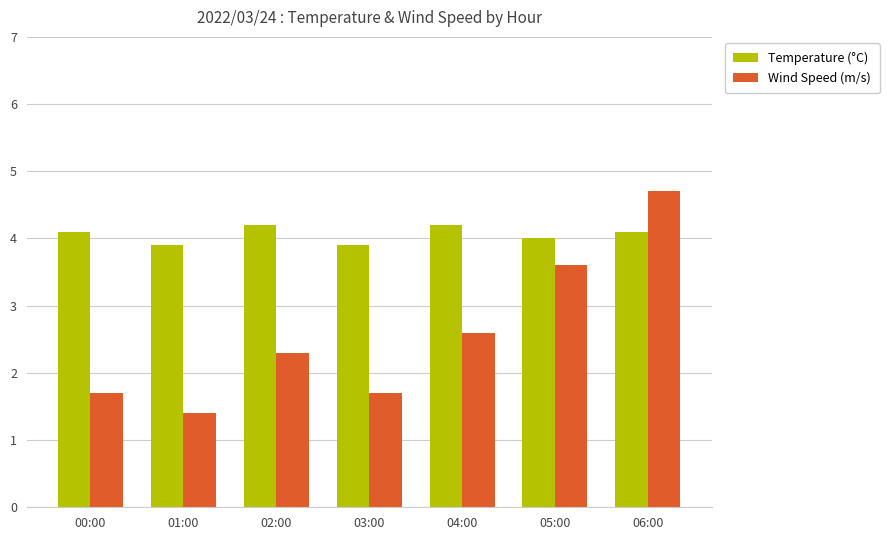

Where does the Wind Speed (m/s) series first go above 2?

02:00